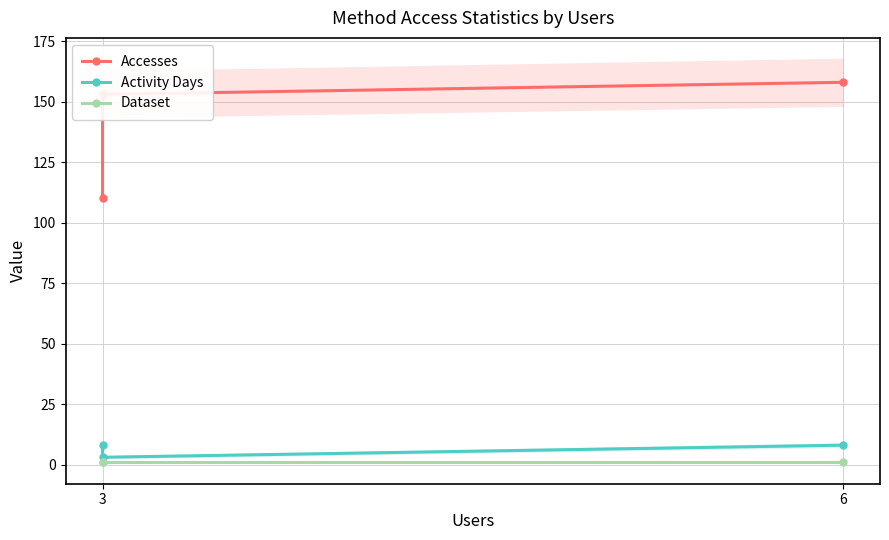

Reading left to right, list all the values displayed in this chart.

Accesses: 110	153	158
Activity Days: 8	3	8
Dataset: 1	1	1